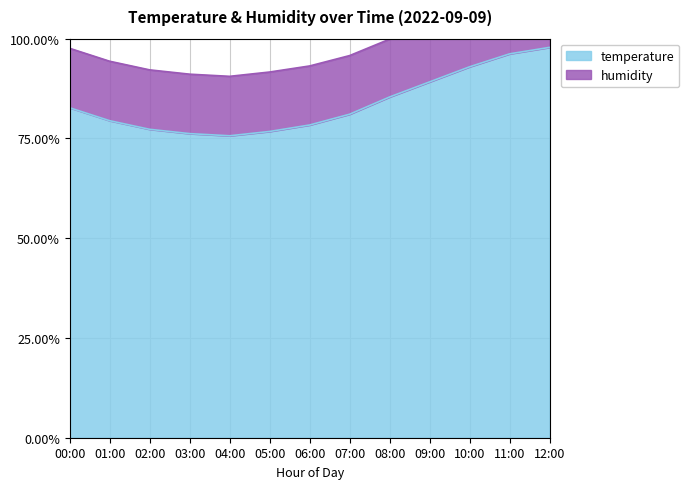

What is the change in value from 02:00 to 12:00?

+20.5